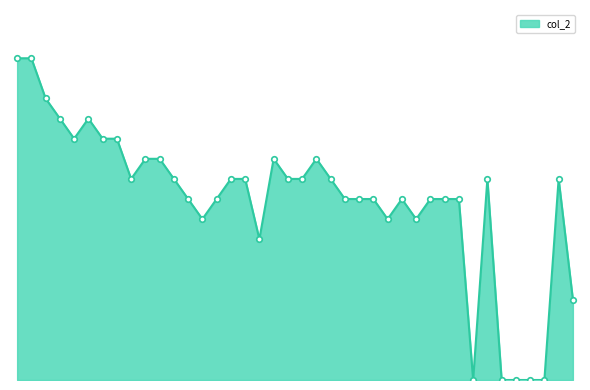

Is this an area chart (filled region under the line)?

Yes